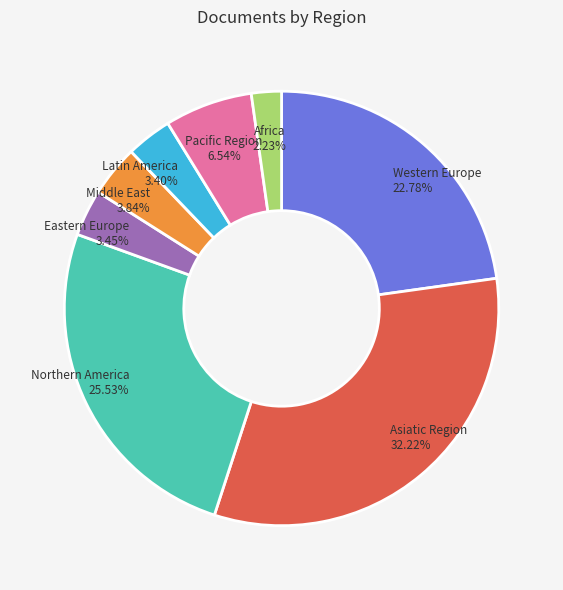

Is there a majority slice in this chart?

No